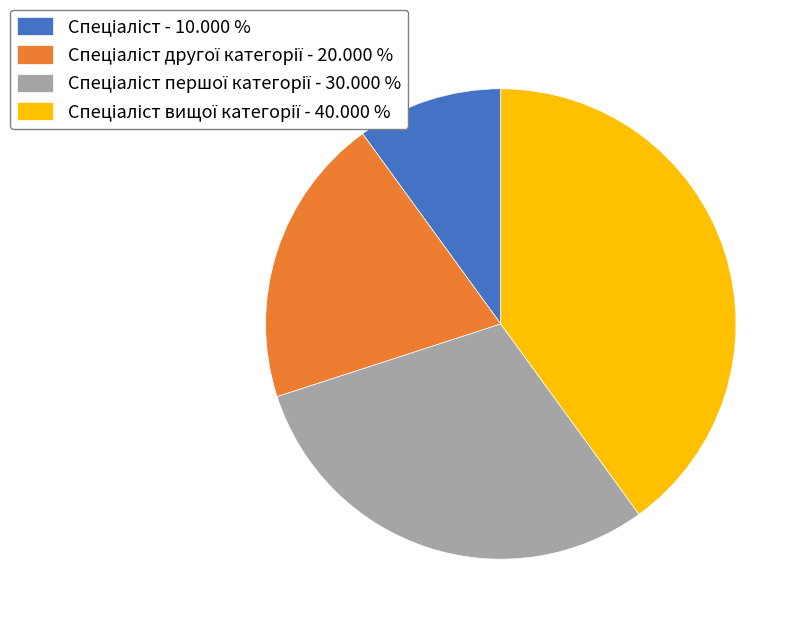

Is there a majority slice in this chart?

No